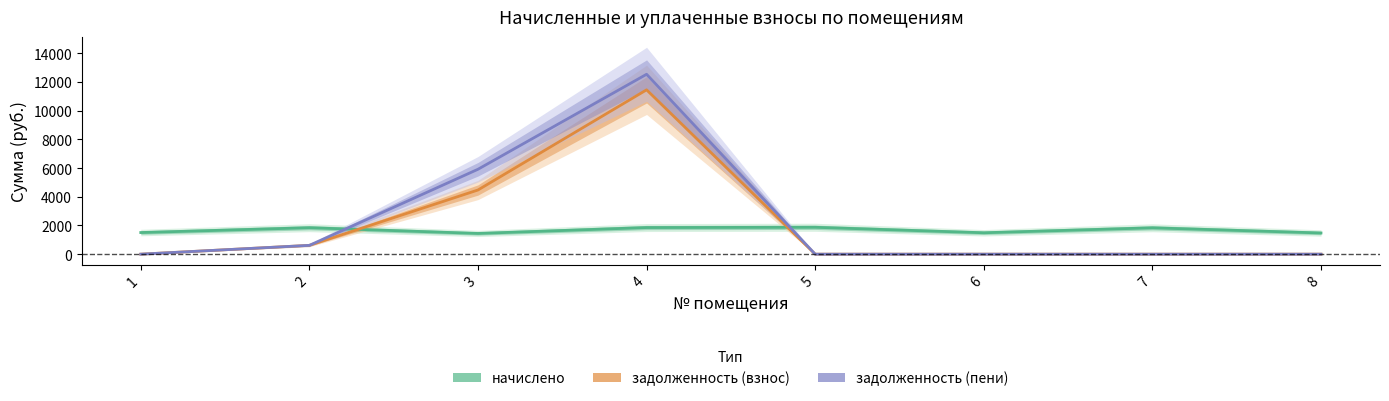

List the series in order of their peak value, lowest first.

начислено, задолженность (взнос), задолженность (пени)